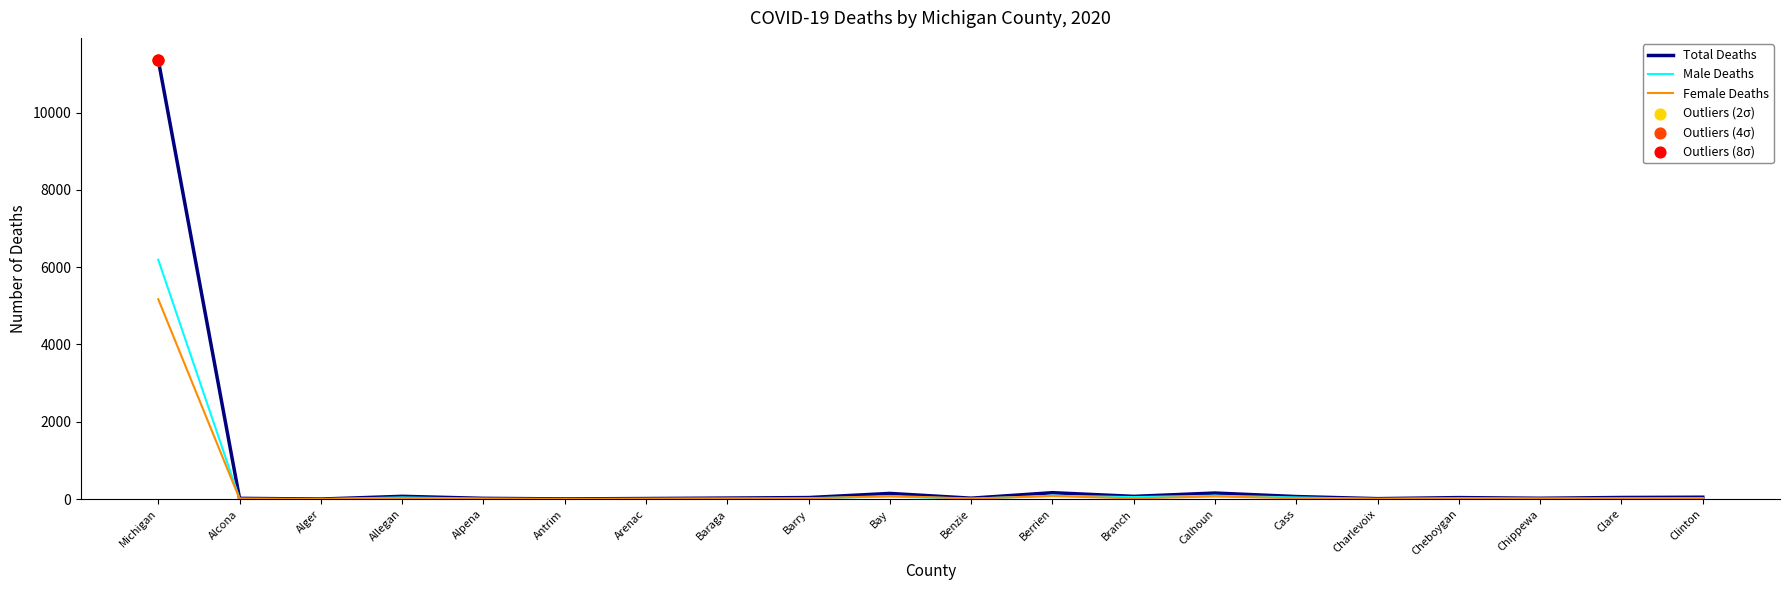

What is the total value across all series at Arenac?

30